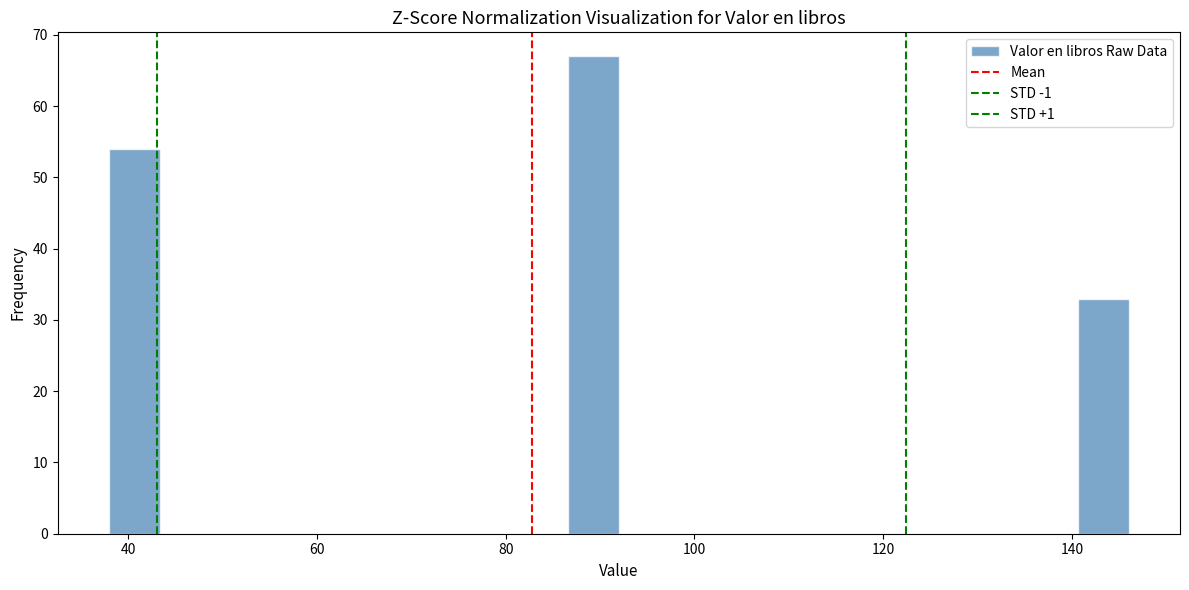

Read against the x-axis, roughly where is the centre of the tallest bar?

90